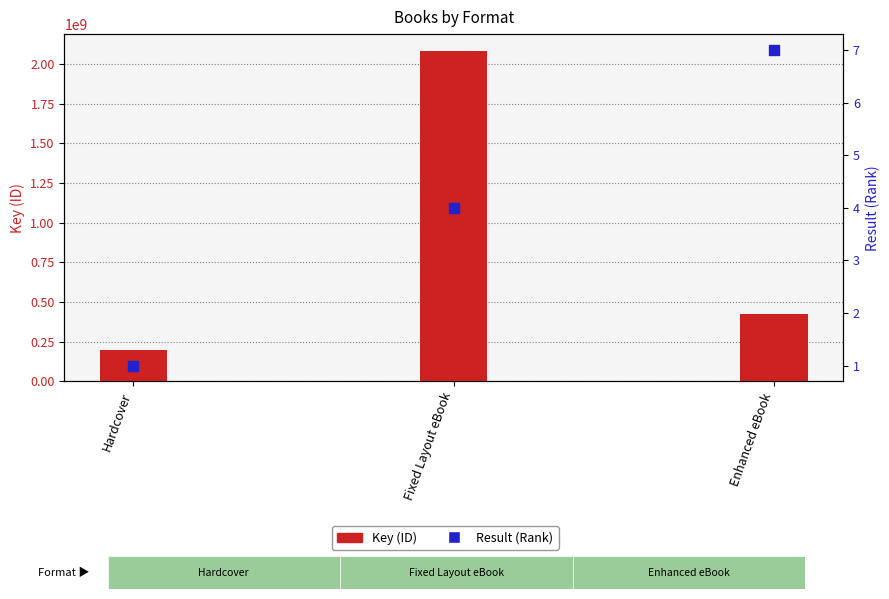

Which series reaches the maximum Y coordinate?

Key